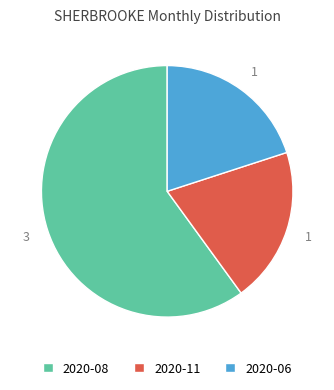

Is it true that 2020-06 is 20% of the pie?

True